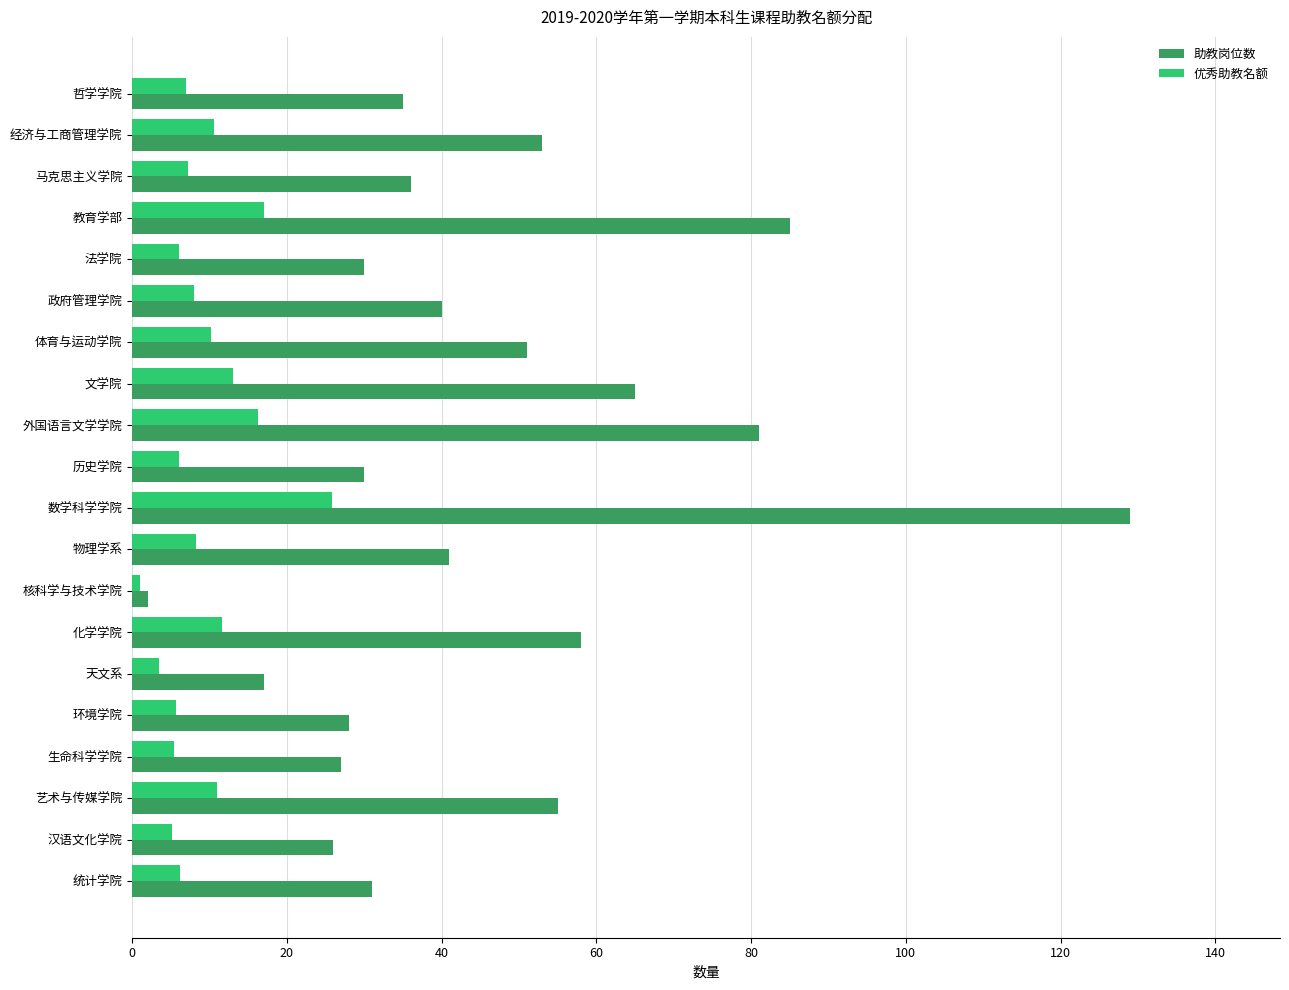

How many categories are shown in the chart?

20